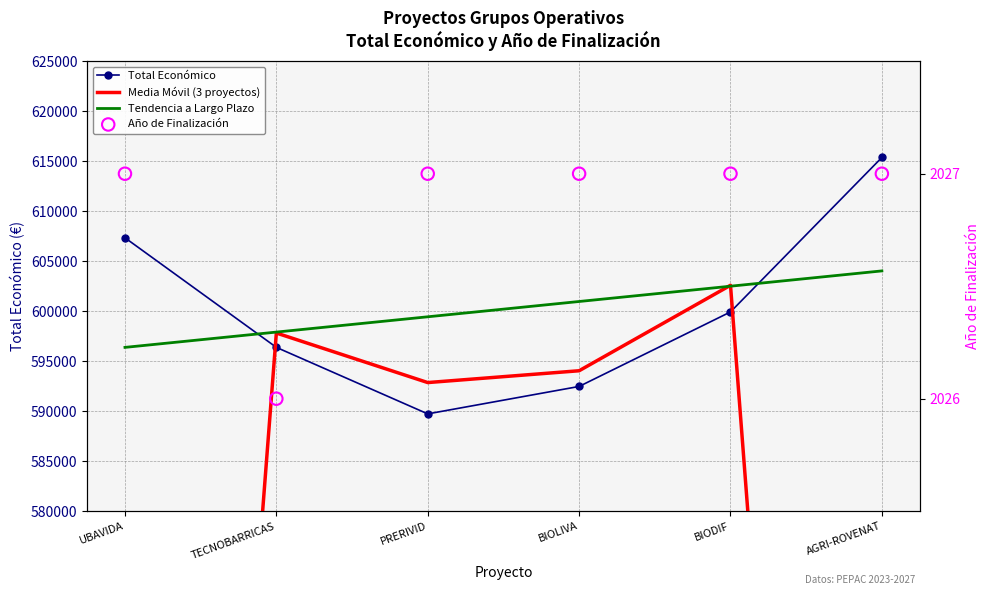

What are all the series names shown in the legend?

Total Económico, Media Móvil (3 proyectos), Tendencia a Largo Plazo, Año de Finalización